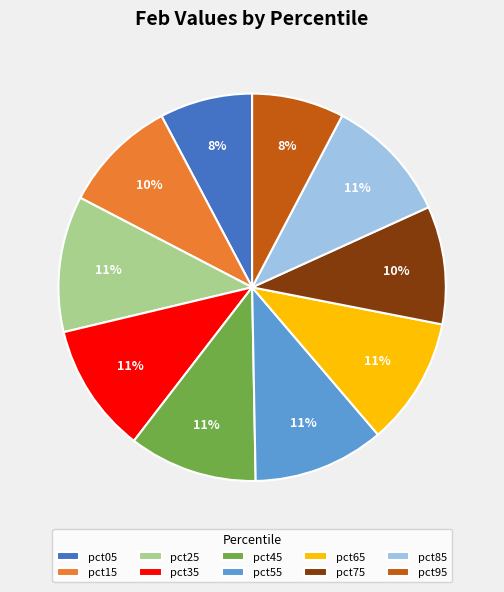

Between pct55 and pct05, which is larger?

pct55